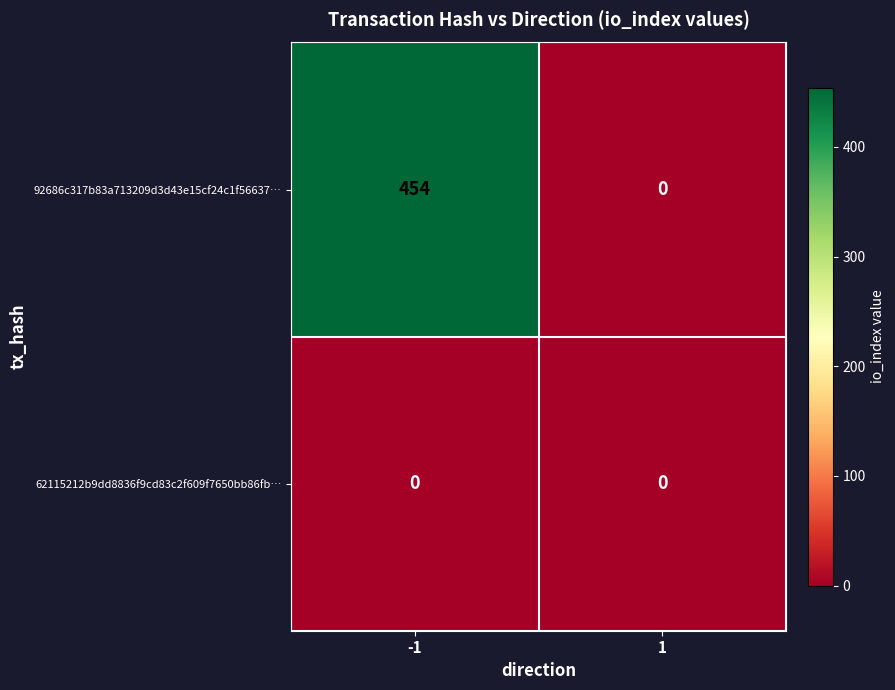

Rank the series by their average value, from lowest to highest.

62115212b9dd8836f9cd83c2f609f7650bb86fb…, 92686c317b83a713209d3d43e15cf24c1f56637…